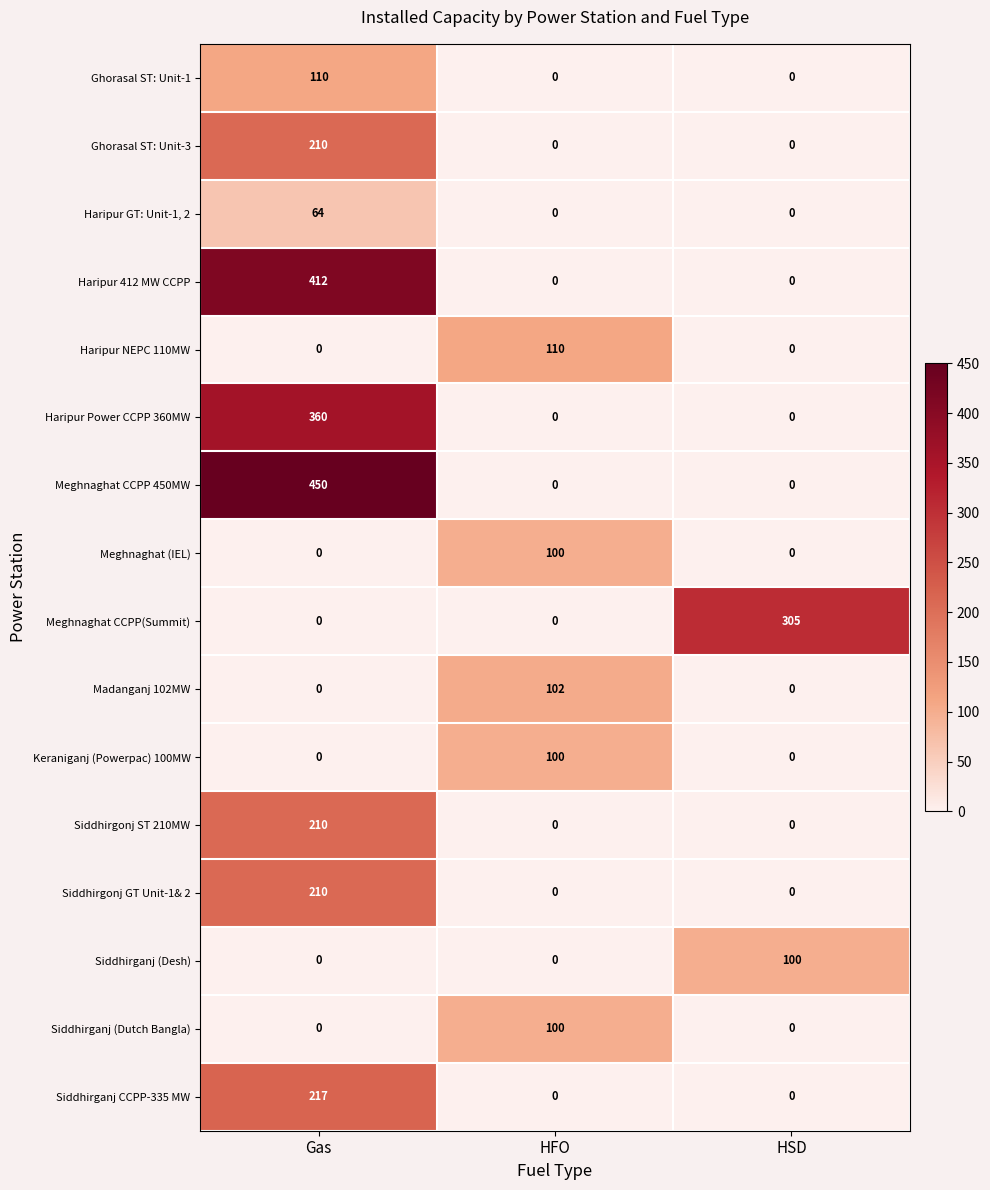

Is the value of Siddhirganj (Desh) at HSD greater than the value of Siddhirgonj GT Unit-1& 2 at HSD?

Yes